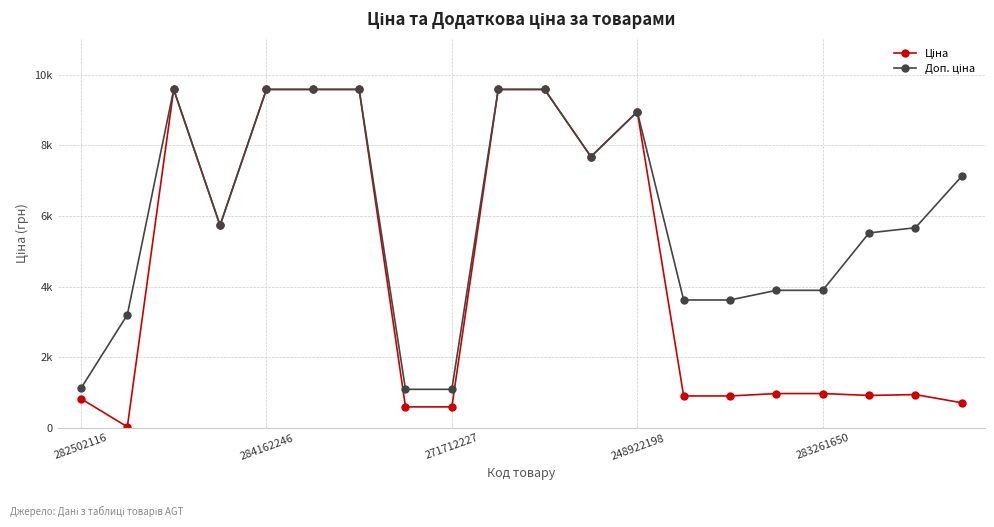

What is the label of the 1st point from the right?

19